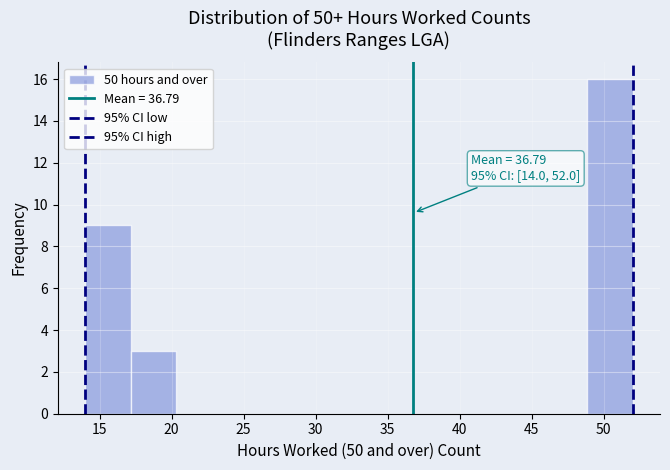

Over which range of the x-axis is the bar tallest?

49.0 to 52.0